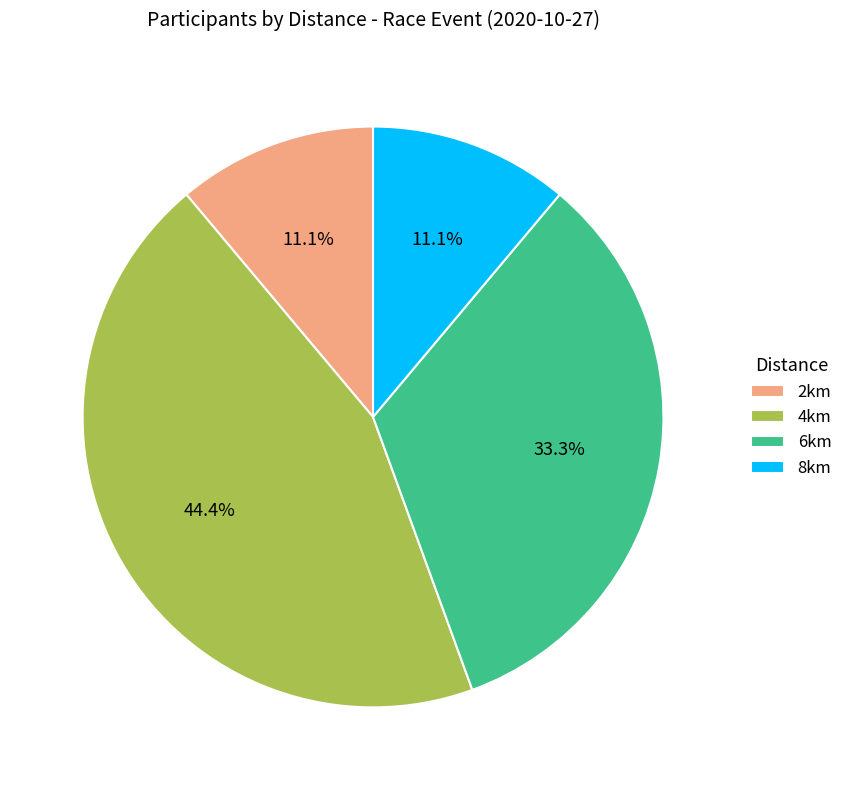

Combined, what portion of the pie is 6km and 8km?

44.4%